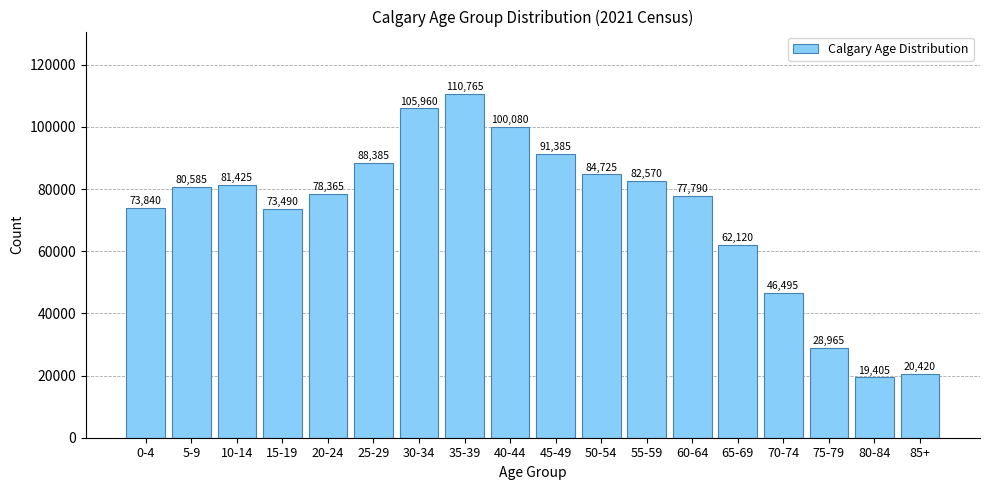

Reading left to right, list all the values displayed in this chart.

0-4=73840	5-9=80585	10-14=81425	15-19=73490	20-24=78365	25-29=88385	30-34=105960	35-39=110765	40-44=100080	45-49=91385	50-54=84725	55-59=82570	60-64=77790	65-69=62120	70-74=46495	75-79=28965	80-84=19405	85+=20420